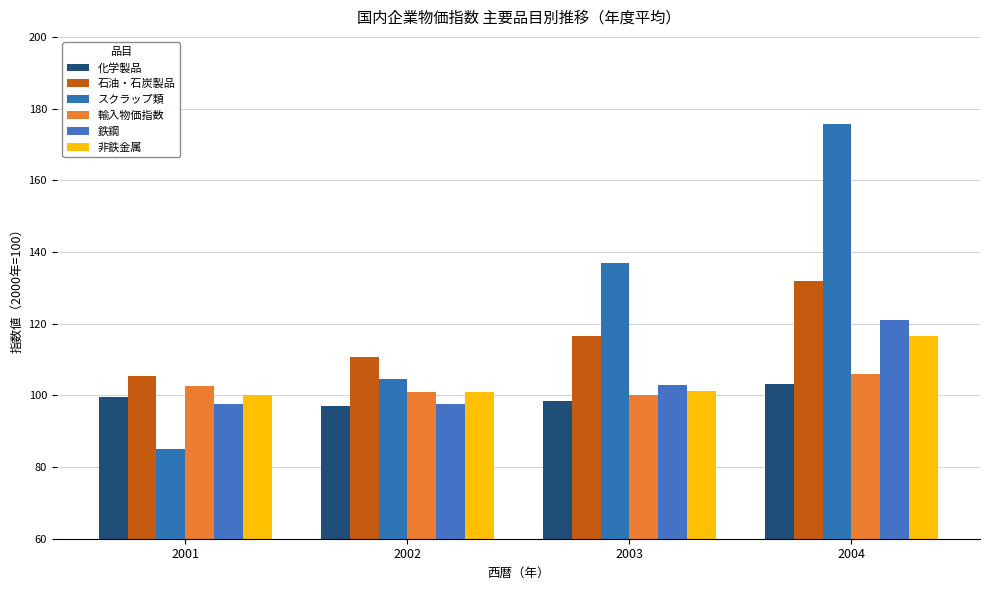

What are all the series names shown in the legend?

化学製品, 石油・石炭製品, スクラップ類, 輸入物価指数, 鉄鋼, 非鉄金属